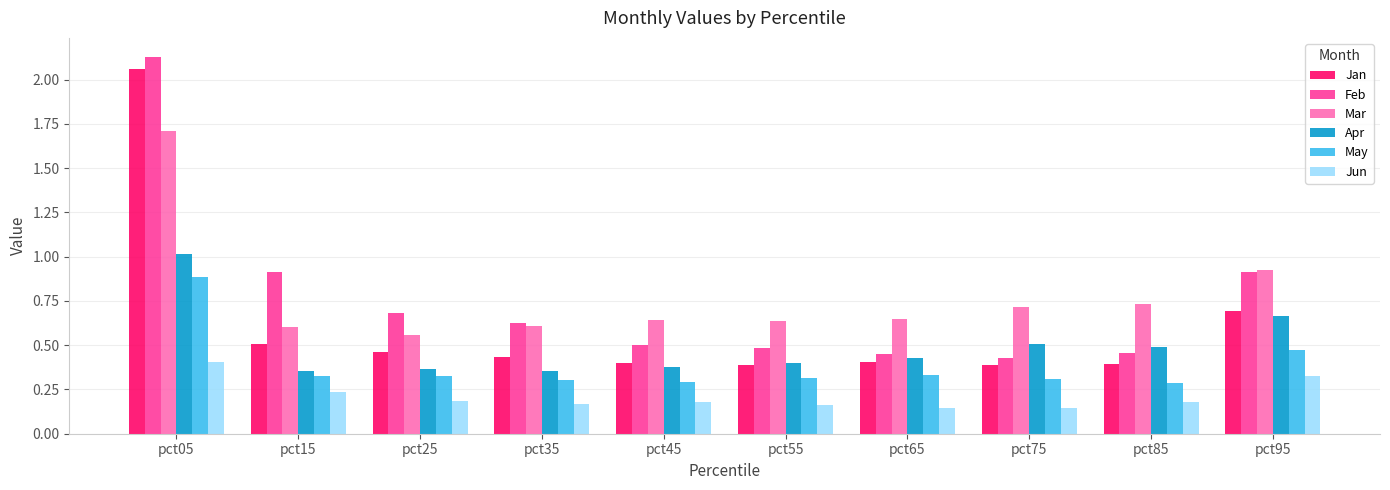

What is the sum of all Mar values?

7.8